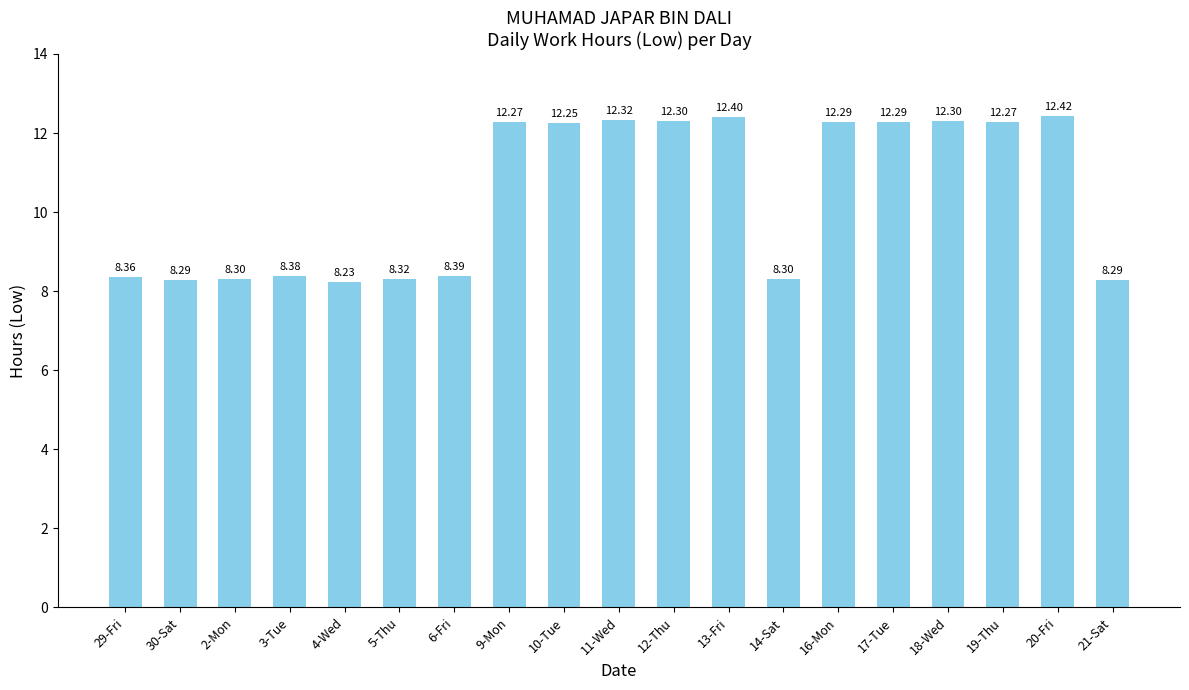

Approximately how many times larger is the value at 2-Mon compared to 5-Thu?

1.0